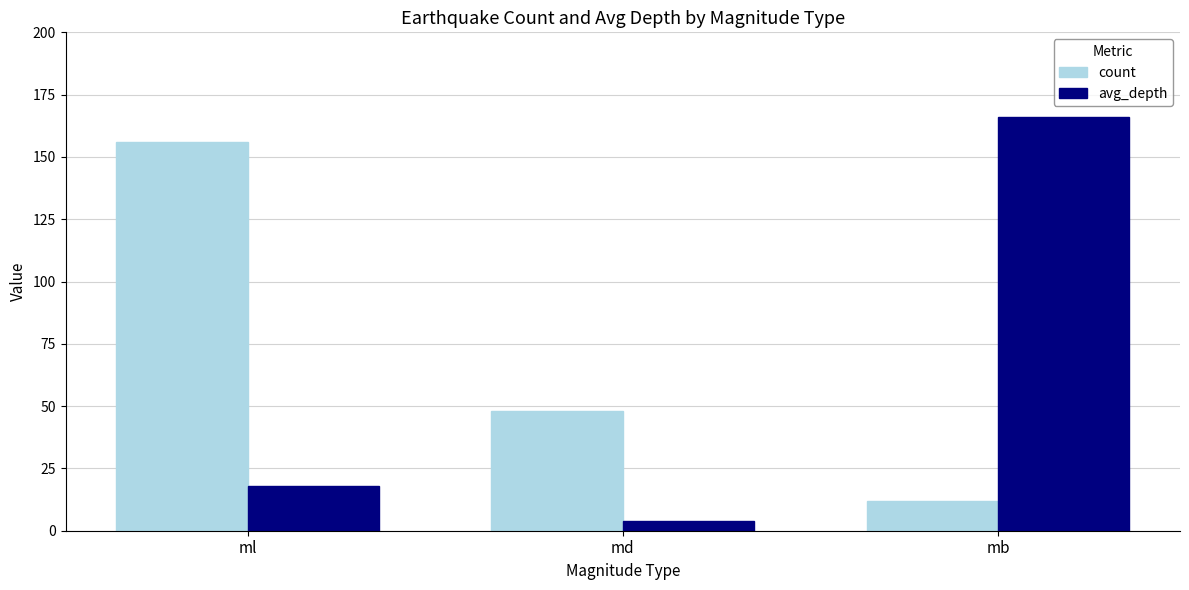

At how many categories does at least one series exceed 7?

3